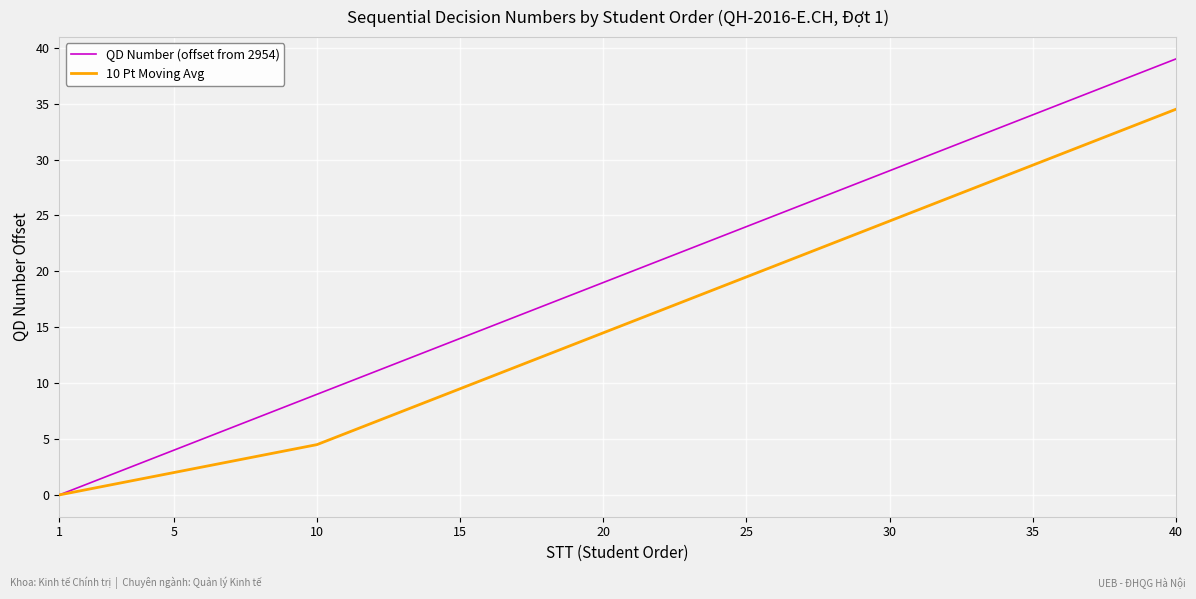

What are all the series names shown in the legend?

QD Number (offset from 2954), 10 Pt Moving Avg